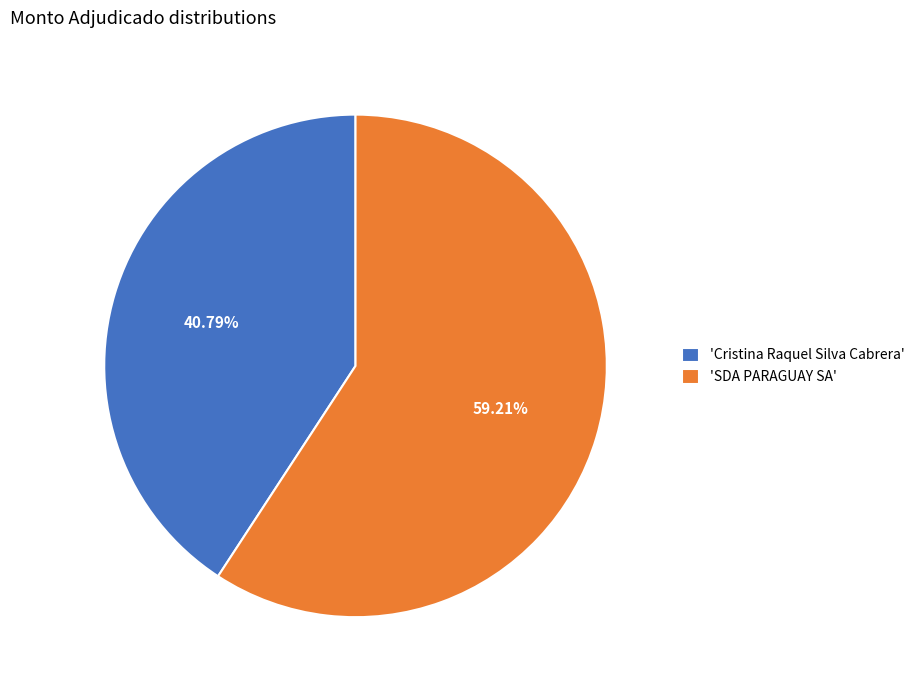

How many slices are in this pie chart?

2